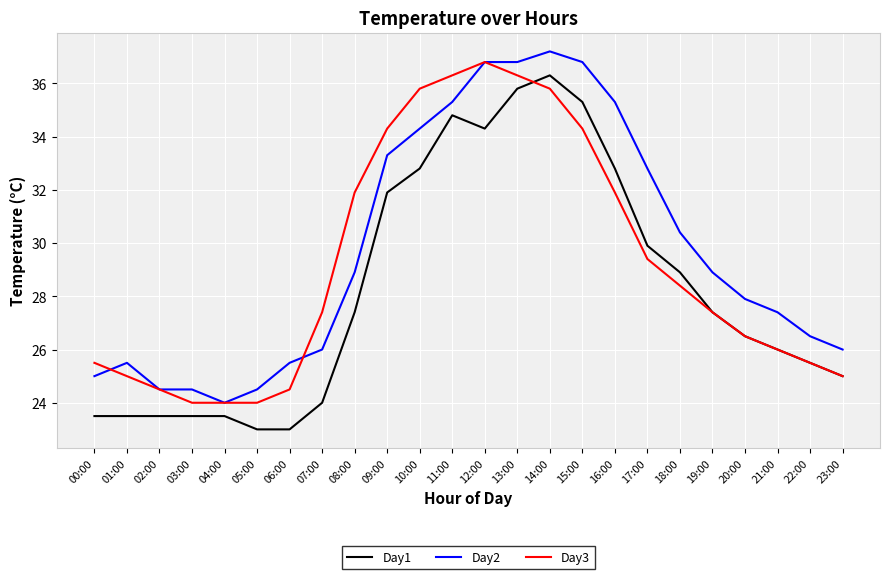

List the series in order of their peak value, lowest first.

Day1, Day3, Day2